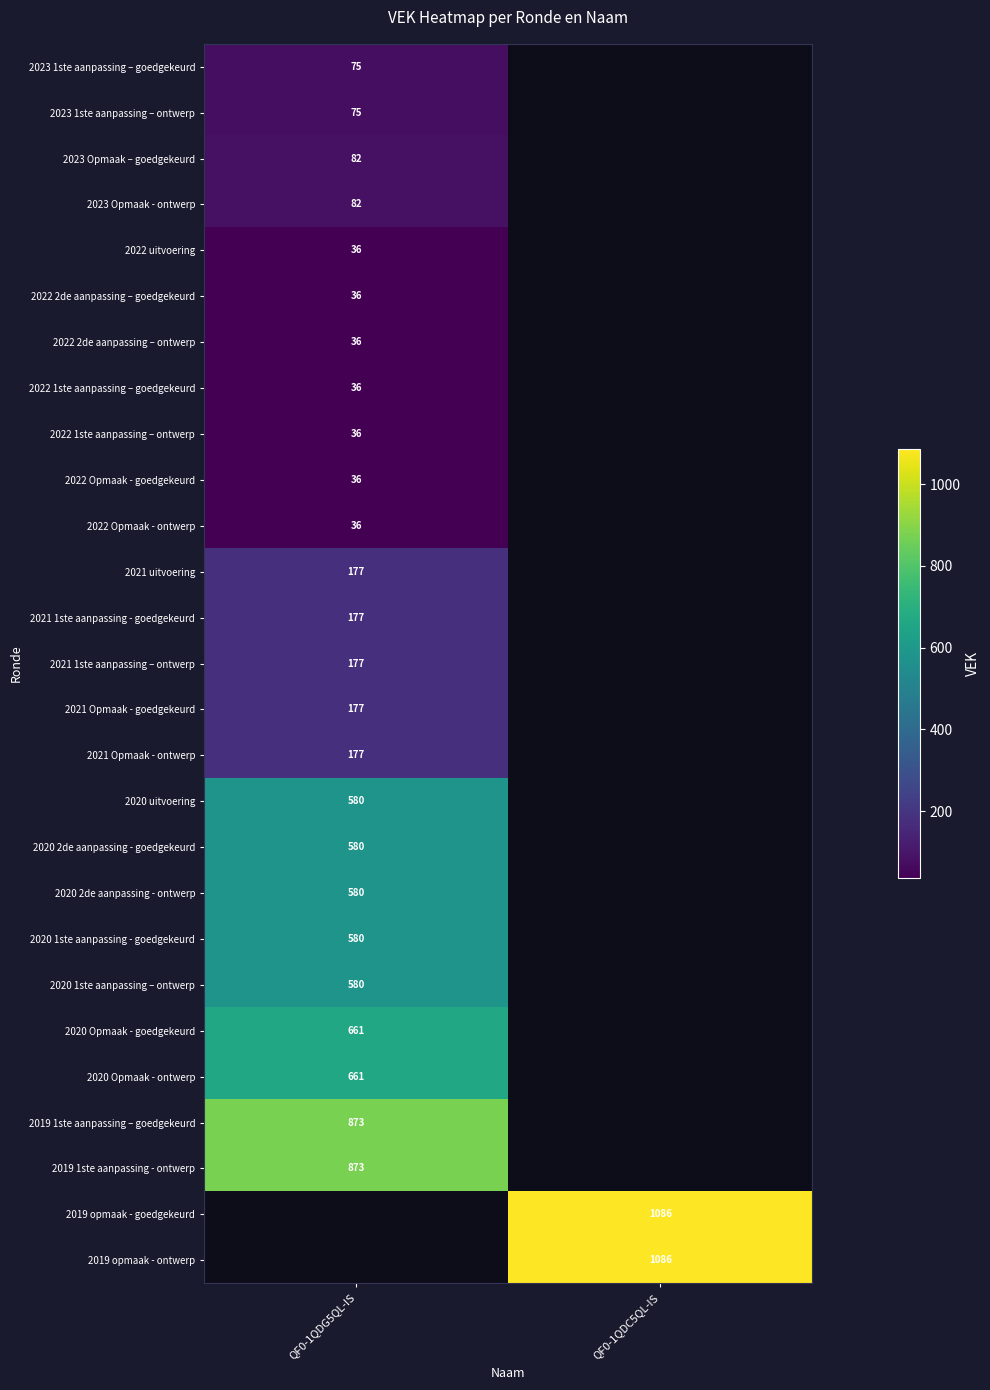

Is it true that 2021 Opmaak - goedgekeurd equals 177 at QF0-1QDG5QL-IS?

True